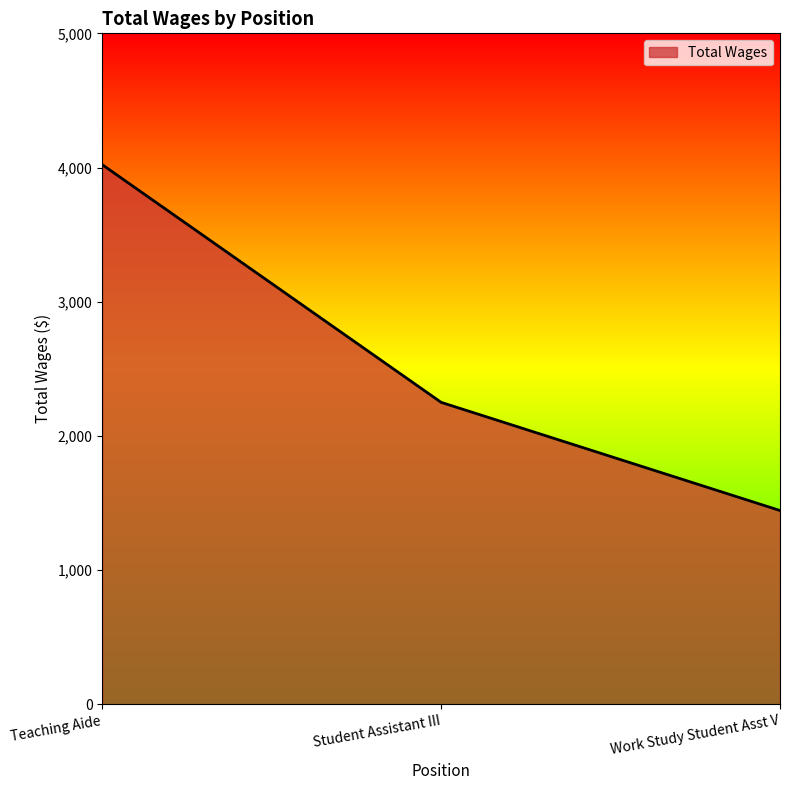

Is it true that the value at Teaching Aide is 6082?

False